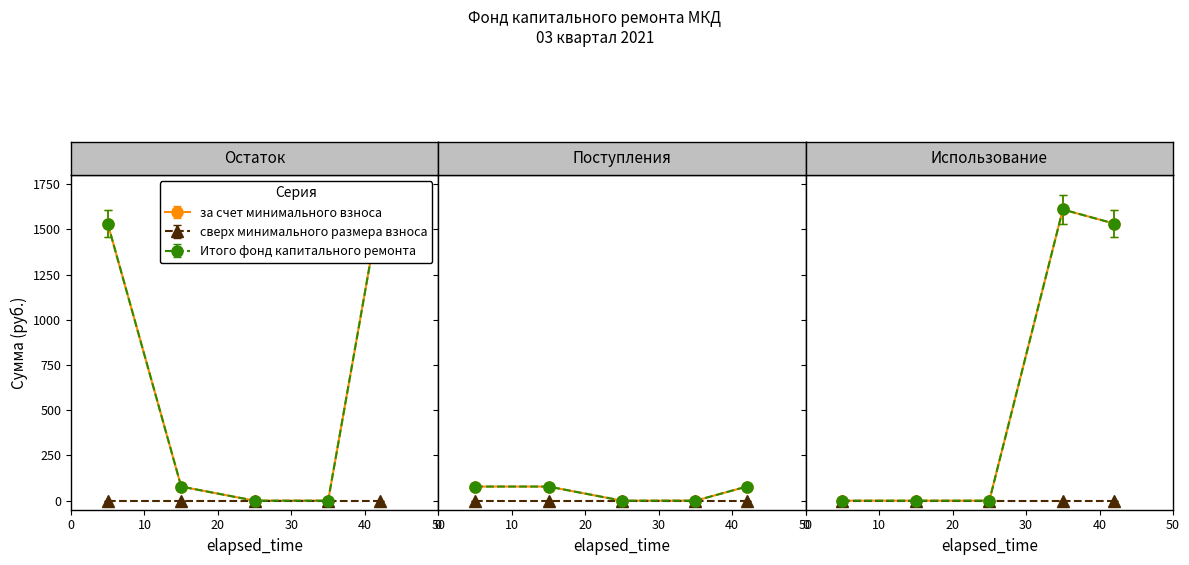

True or false: сверх минимального размера взноса and Итого фонд капитального ремонта intersect in this chart.

False